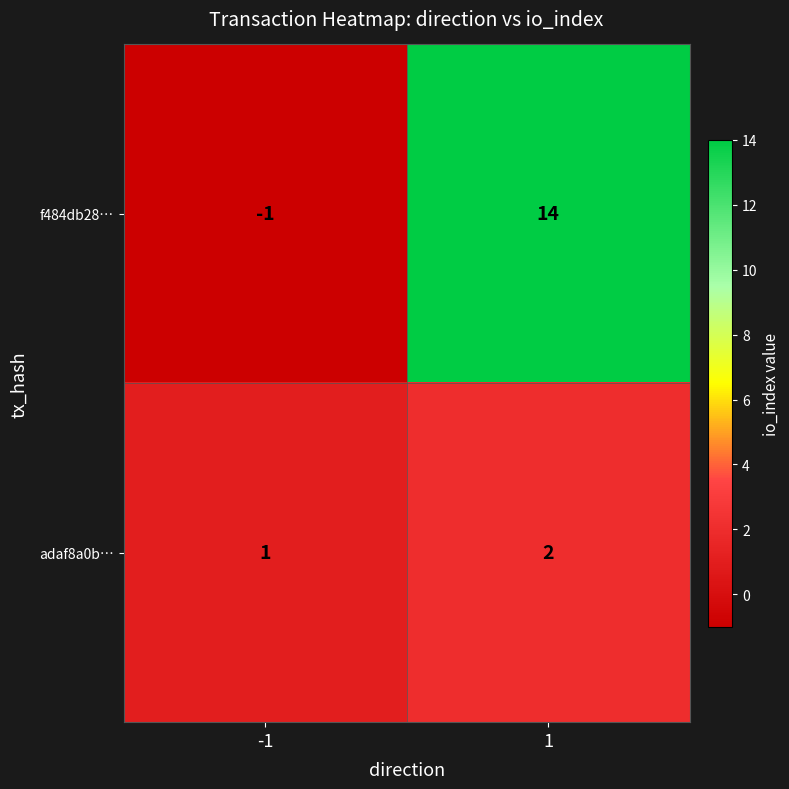

At 1, list the series in order from largest to smallest.

f484db28…, adaf8a0b…